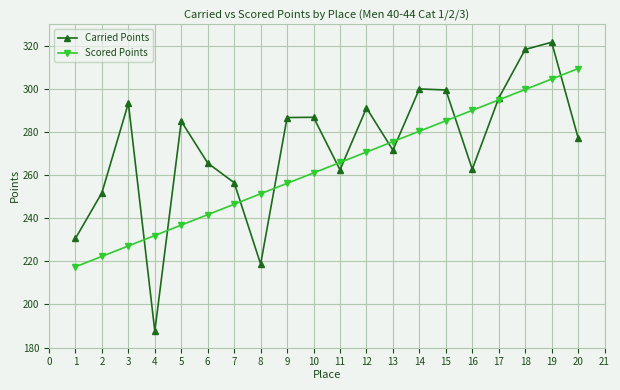

Which series changed the most between 5 and 9?

Scored Points